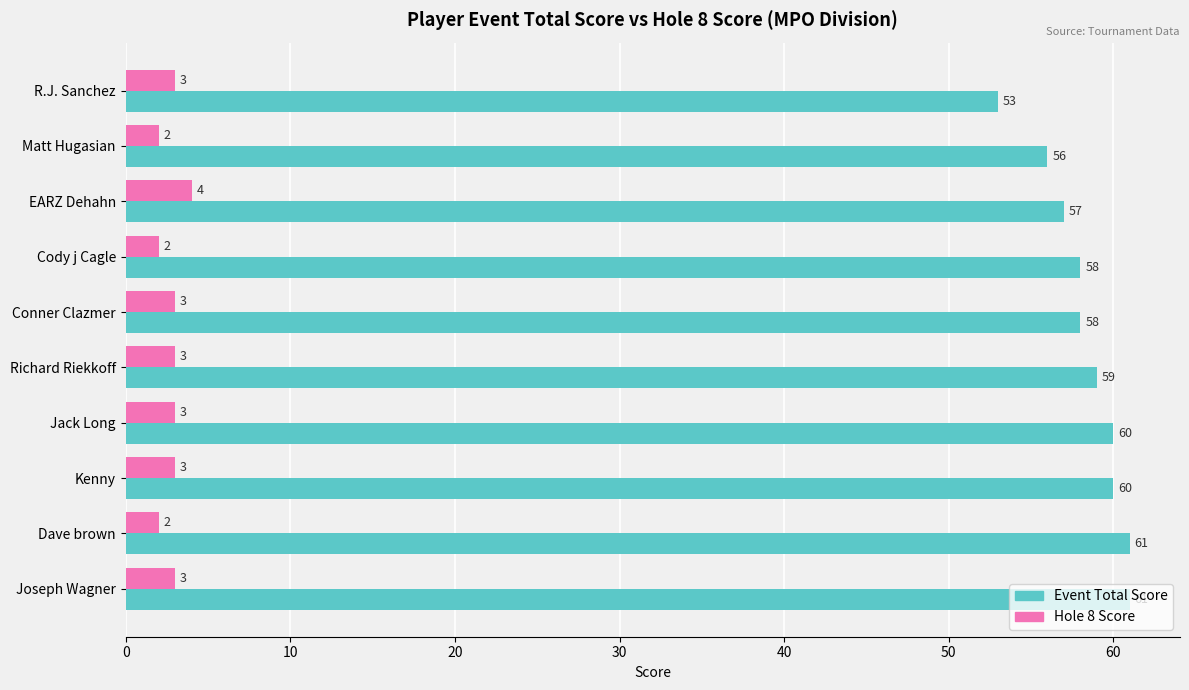

At which category is the sum across all series the highest?

Joseph Wagner